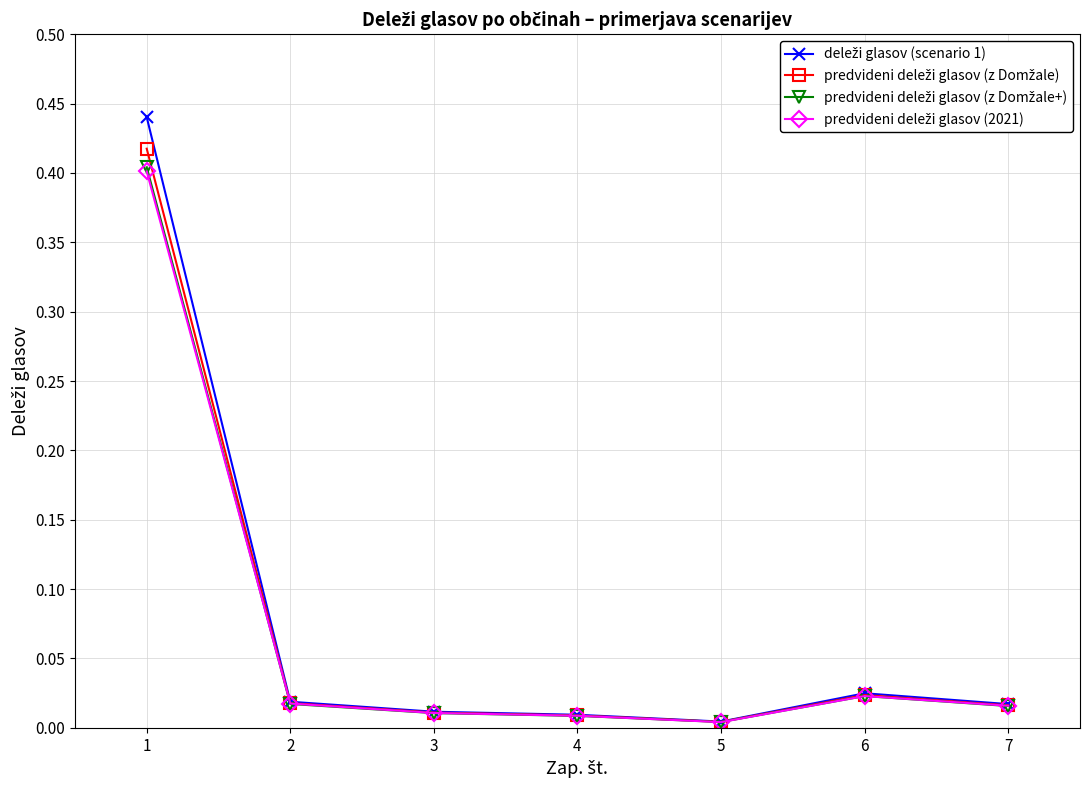

At which label is predvideni deleži glasov (z Domžale+) closest to 0?

5